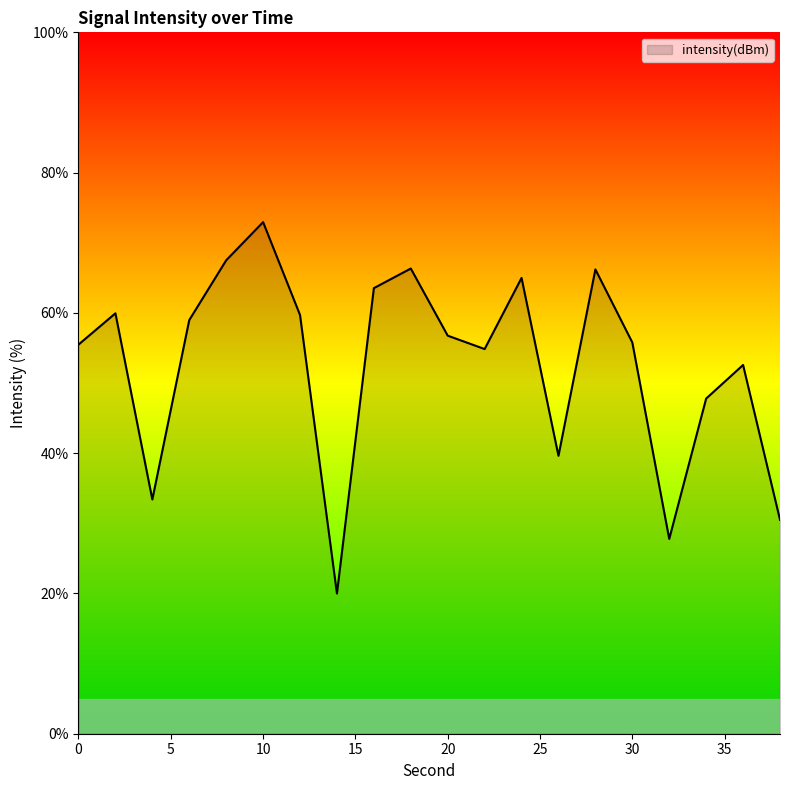

What is the greatest value displayed?

72.9